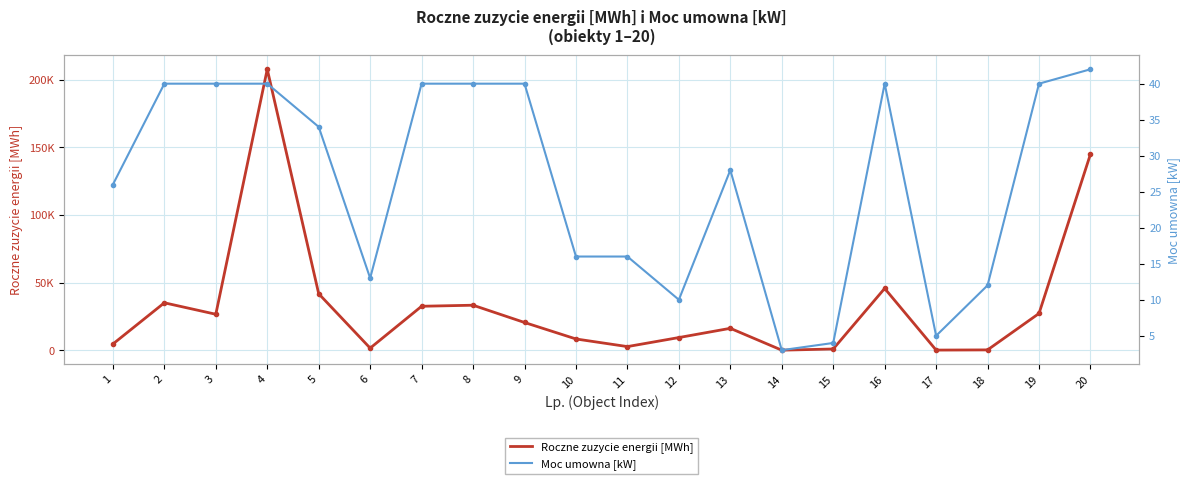

What is the value of the Roczne zuzycie energii [MWh] point at the 9th from the left?

20462